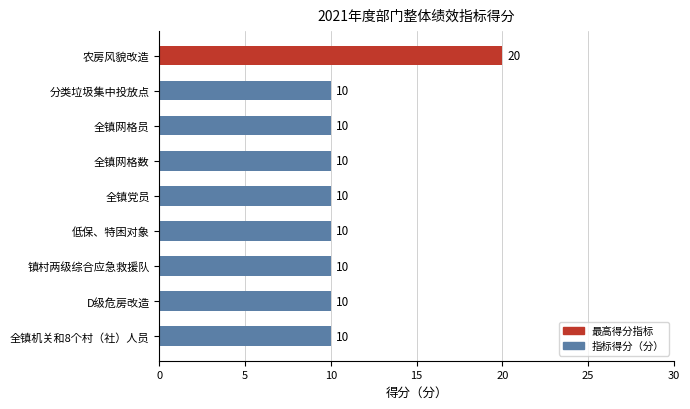

What is the average value?

11